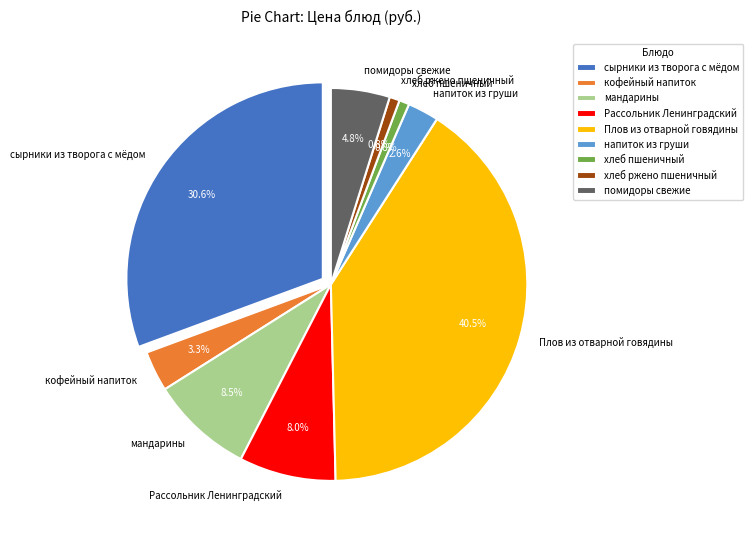

Count the number of slices in the pie.

9